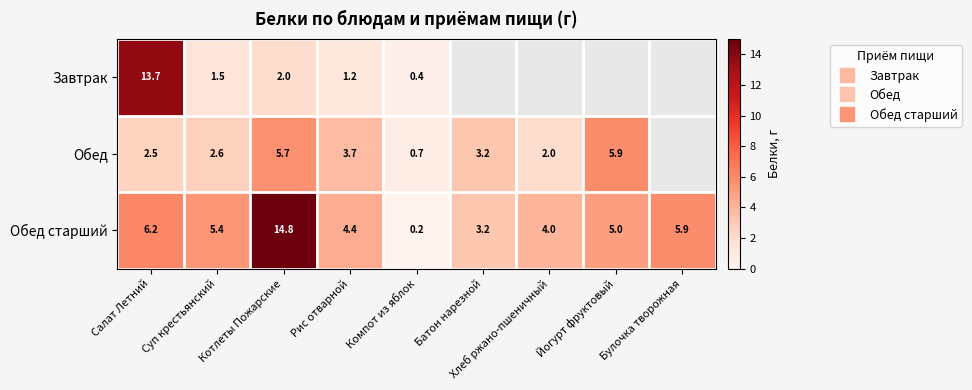

Between Салат Летний and Компот из яблок, which series saw the biggest shift?

Завтрак